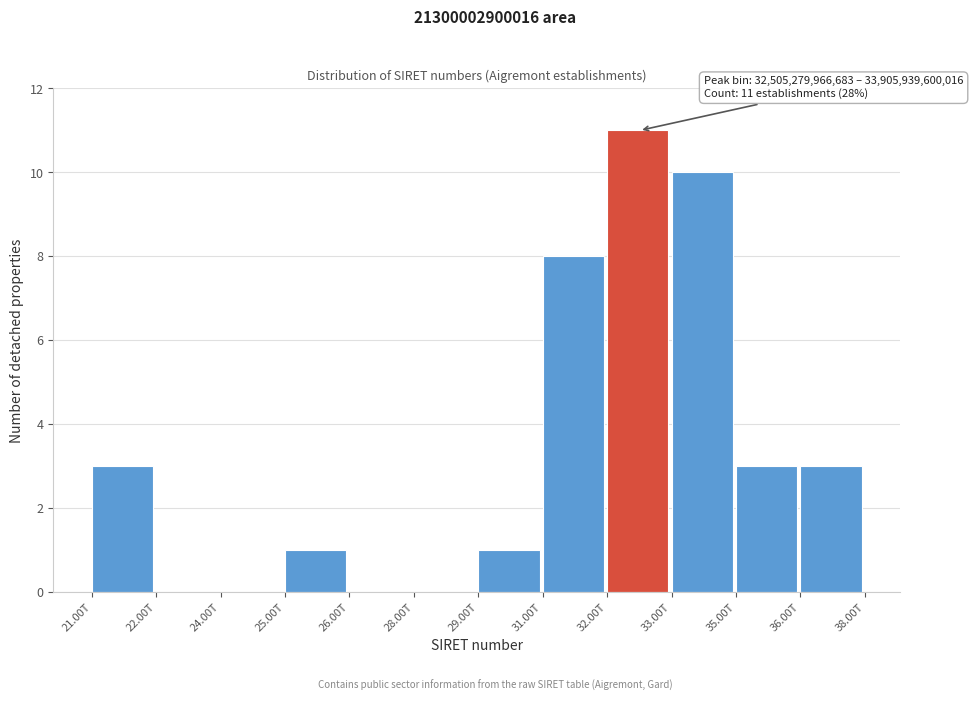

Reading left to right, extract all data points from this chart.

21.00T=3	22.00T=0	24.00T=0	25.00T=1	26.00T=0	28.00T=0	29.00T=1	31.00T=8	32.00T=11	33.00T=10	35.00T=3	36.00T=3